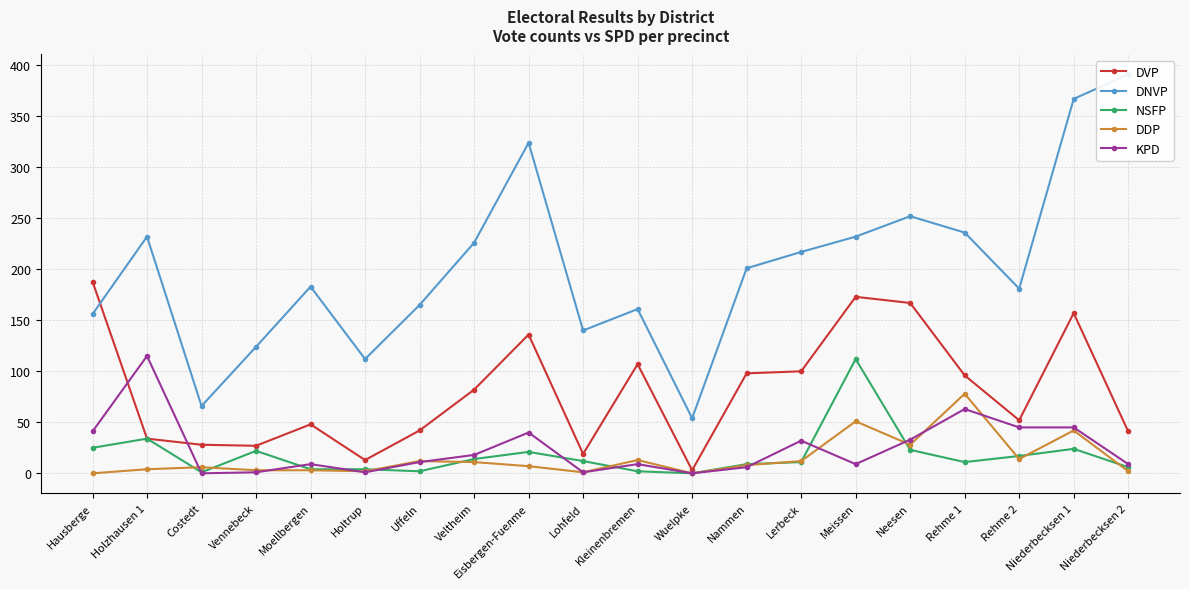

Reading left to right, what are all the values shown in this chart?

DVP: Hausberge=188	Holzhausen 1=34	Costedt=28	Vennebeck=27	Moellbergen=48	Holtrup=13	Uffeln=42	Veltheim=82	Eisbergen-Fuелme=136	Lohfeld=19	Kleinenbremen=107	Wuelpke=3	Nammen=98	Lerbeck=100	Meissen=173	Neesen=167	Rehme 1=96	Rehme 2=52	Niederbecksen 1=157	Niederbecksen 2=41
DNVP: Hausberge=156	Holzhausen 1=232	Costedt=66	Vennebeck=124	Moellbergen=183	Holtrup=112	Uffeln=165	Veltheim=226	Eisbergen-Fuелme=324	Lohfeld=140	Kleinenbremen=161	Wuelpke=54	Nammen=201	Lerbeck=217	Meissen=232	Neesen=252	Rehme 1=236	Rehme 2=181	Niederbecksen 1=367	Niederbecksen 2=391
NSFP: Hausberge=25	Holzhausen 1=34	Costedt=1	Vennebeck=22	Moellbergen=4	Holtrup=4	Uffeln=2	Veltheim=14	Eisbergen-Fuелme=21	Lohfeld=12	Kleinenbremen=2	Wuelpke=0	Nammen=9	Lerbeck=11	Meissen=112	Neesen=23	Rehme 1=11	Rehme 2=17	Niederbecksen 1=24	Niederbecksen 2=6
DDP: Hausberge=0	Holzhausen 1=4	Costedt=6	Vennebeck=3	Moellbergen=3	Holtrup=2	Uffeln=12	Veltheim=11	Eisbergen-Fuелme=7	Lohfeld=1	Kleinenbremen=13	Wuelpke=0	Nammen=8	Lerbeck=12	Meissen=51	Neesen=28	Rehme 1=78	Rehme 2=14	Niederbecksen 1=42	Niederbecksen 2=2
KPD: Hausberge=41	Holzhausen 1=115	Costedt=0	Vennebeck=1	Moellbergen=9	Holtrup=1	Uffeln=11	Veltheim=18	Eisbergen-Fuелme=40	Lohfeld=1	Kleinenbremen=9	Wuelpke=0	Nammen=6	Lerbeck=32	Meissen=9	Neesen=33	Rehme 1=63	Rehme 2=45	Niederbecksen 1=45	Niederbecksen 2=9